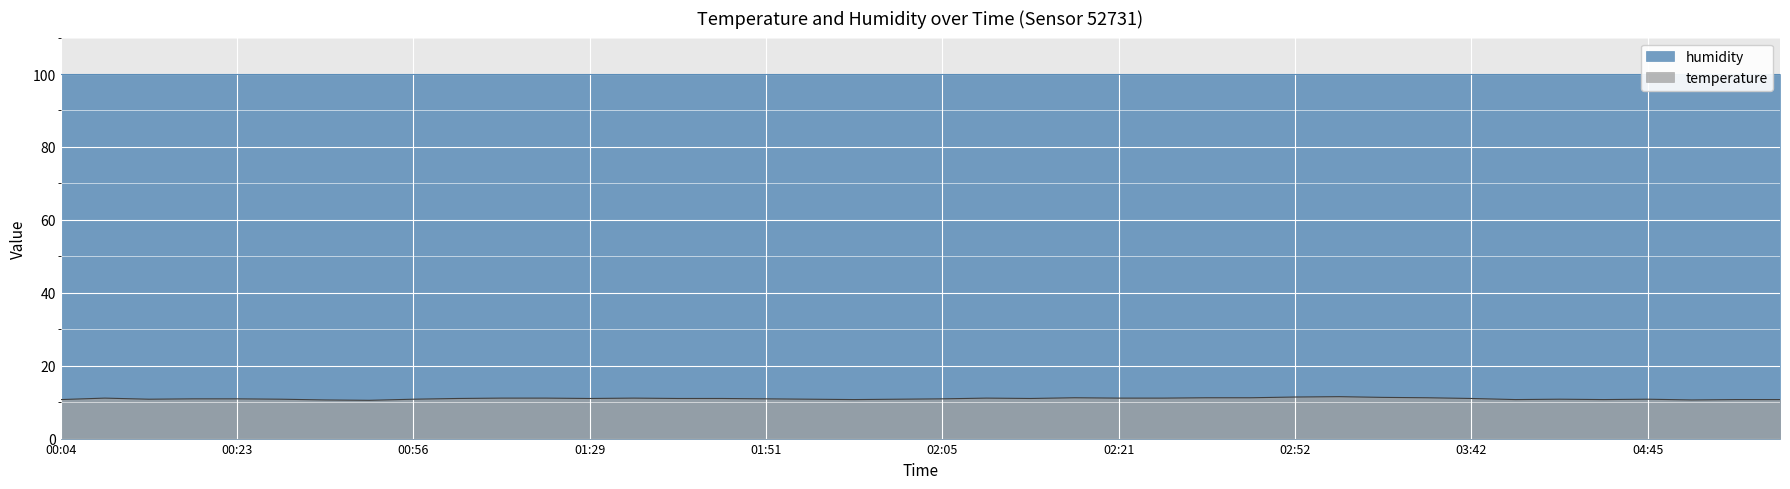

What is the difference between the values at 00:15 and 02:30?

0.4